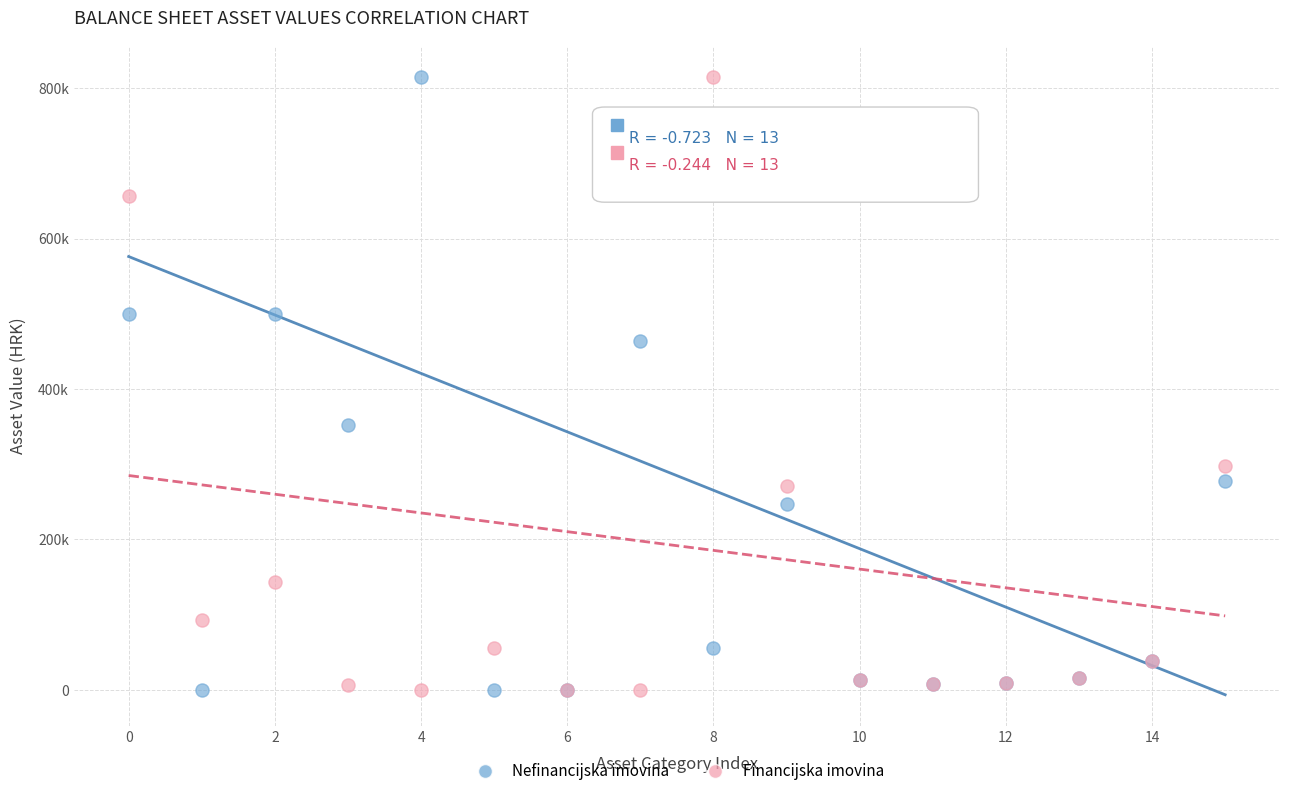

What are all the series names shown in the legend?

Nefinancijska imovina, Financijska imovina